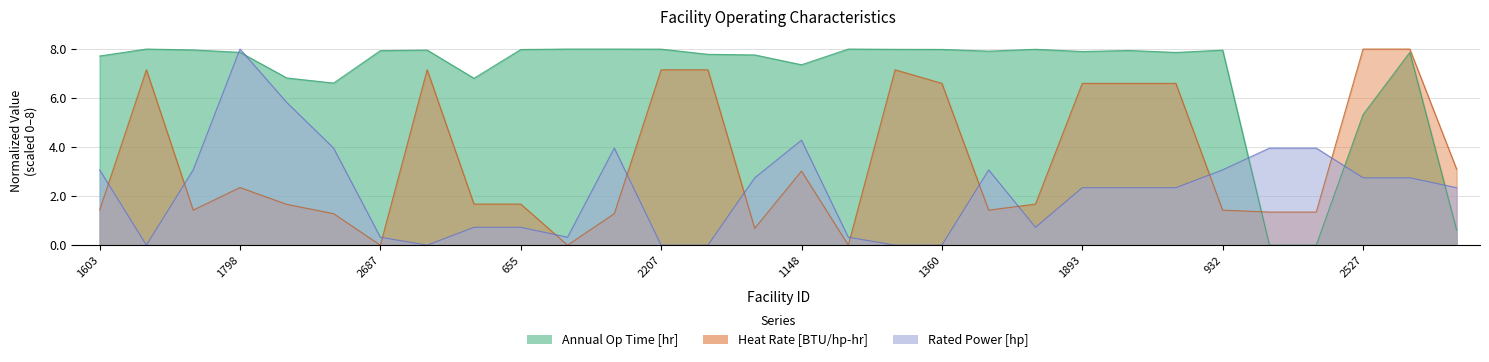

Rank the series at 371 from highest to lowest value.

Annual Op Time [hr], Heat Rate [BTU/hp-hr], Rated Power [hp]